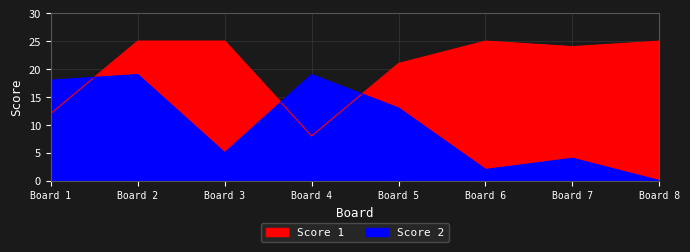

Which series changed the most between Board 1 and Board 6?

Score 2